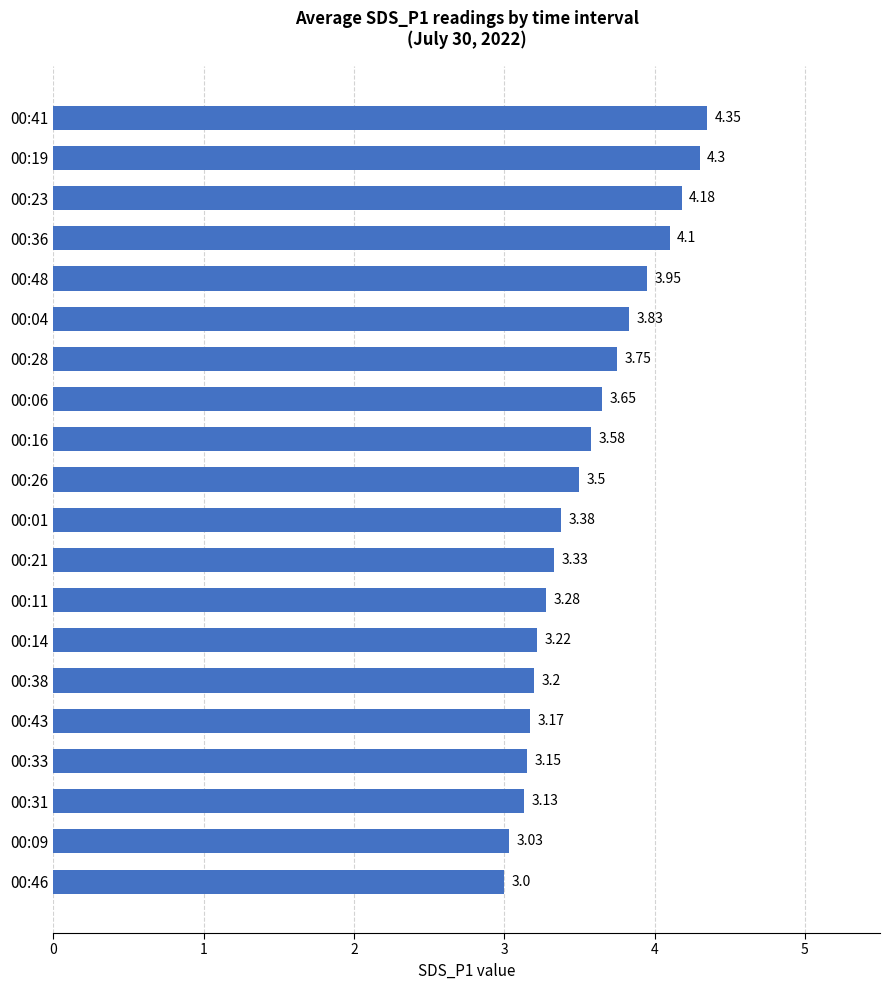

Which has a higher value, 00:31 or 00:09?

00:31